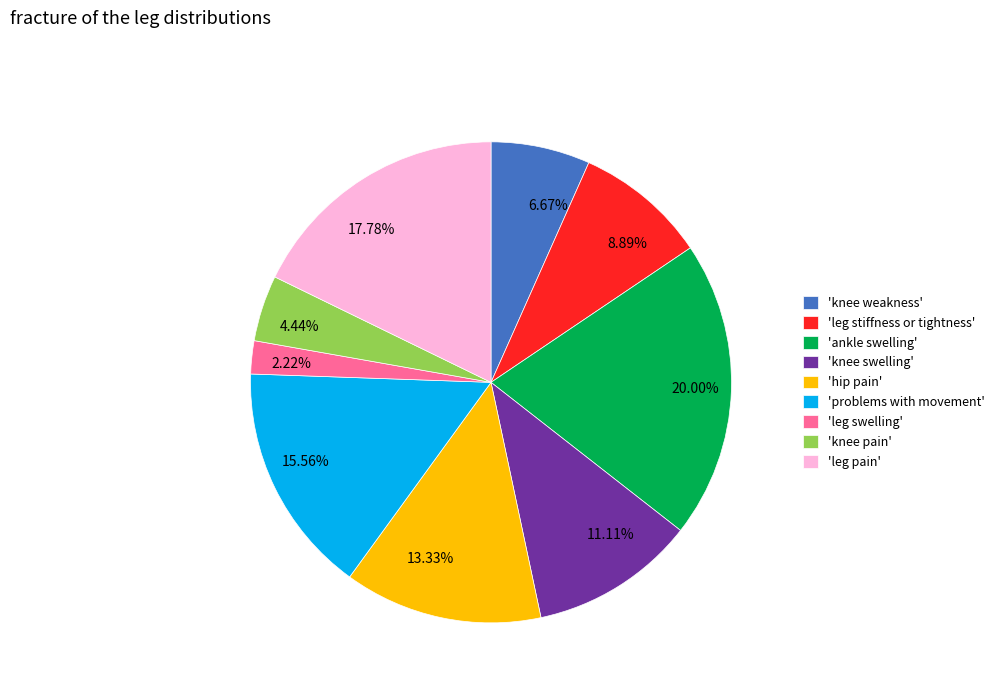

What is the ratio of the value at 20.00% to the value at 11.11%?

1.8